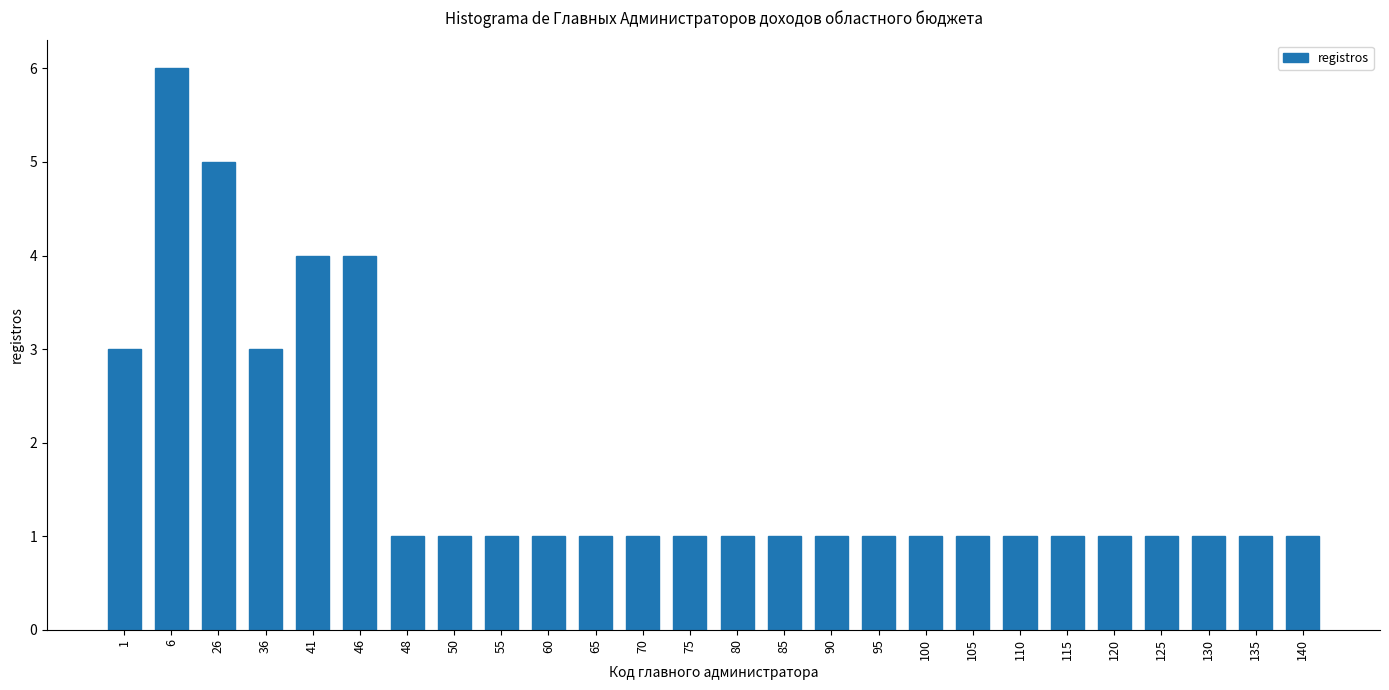

Reading left to right, what are all the values shown in this chart?

1=3	6=6	26=5	36=3	41=4	46=4	48=1	50=1	55=1	60=1	65=1	70=1	75=1	80=1	85=1	90=1	95=1	100=1	105=1	110=1	115=1	120=1	125=1	130=1	135=1	140=1